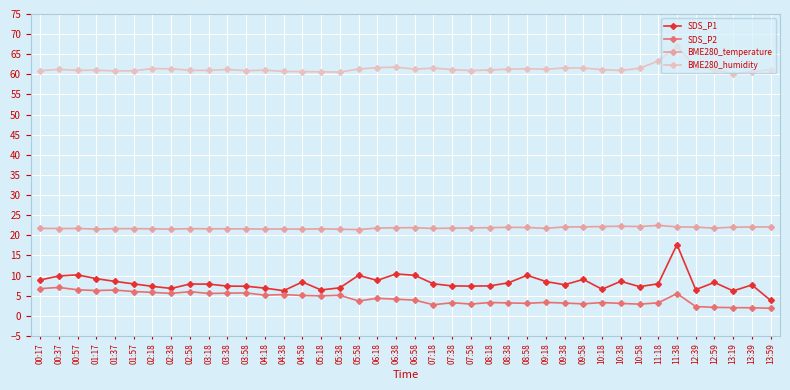

What are all the series names shown in the legend?

SDS_P1, SDS_P2, BME280_temperature, BME280_humidity